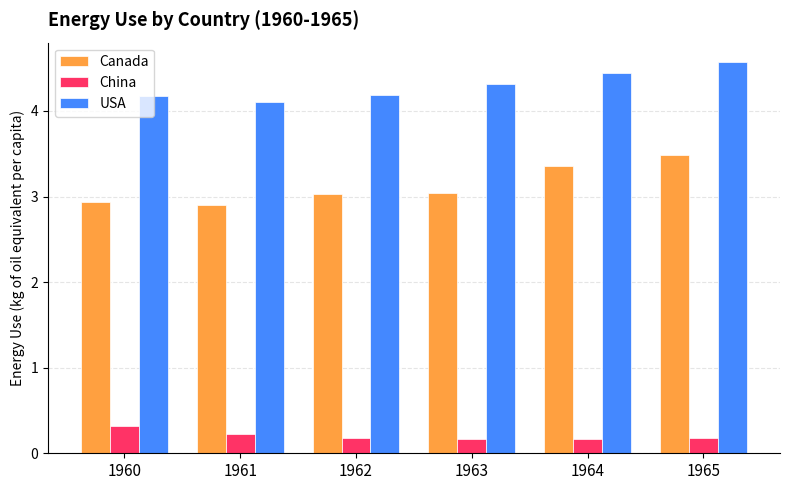

What is the difference between the maximum and minimum values in the Canada series?

0.6